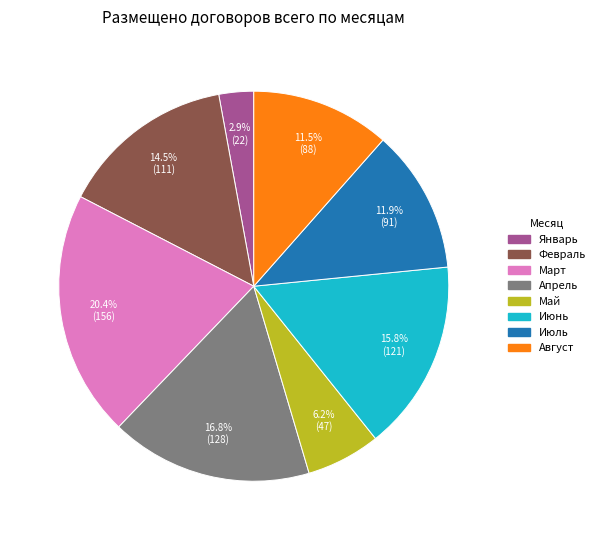

True or false: Январь accounts for 3% of the total.

True